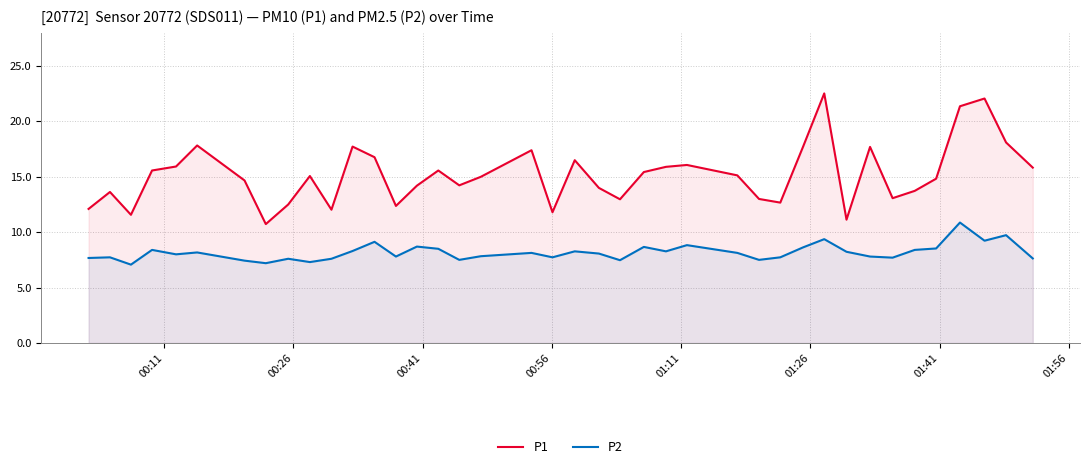

How many lines are shown in the chart?

2